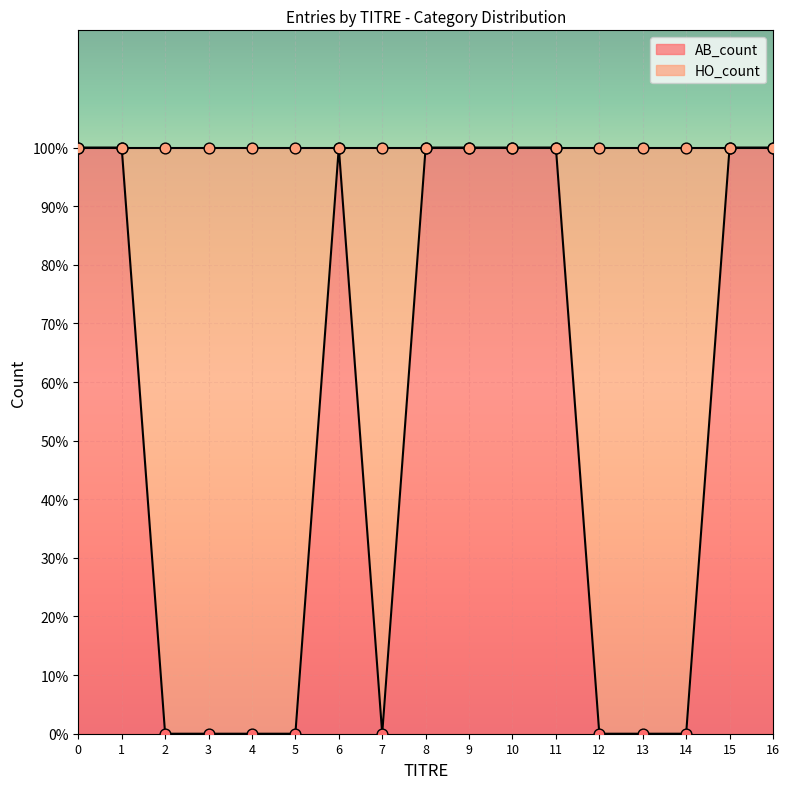

Is the value of AB_count at 2 greater than the value of HO_count at 16?

No